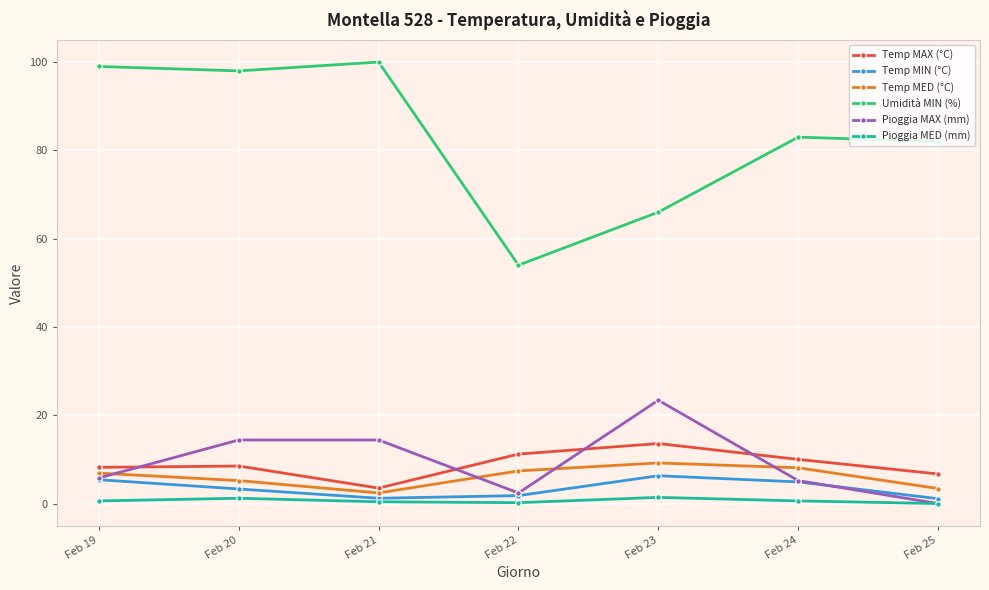

True or false: Temp MAX (°C) has a value of 18.6 at Feb 23.

False